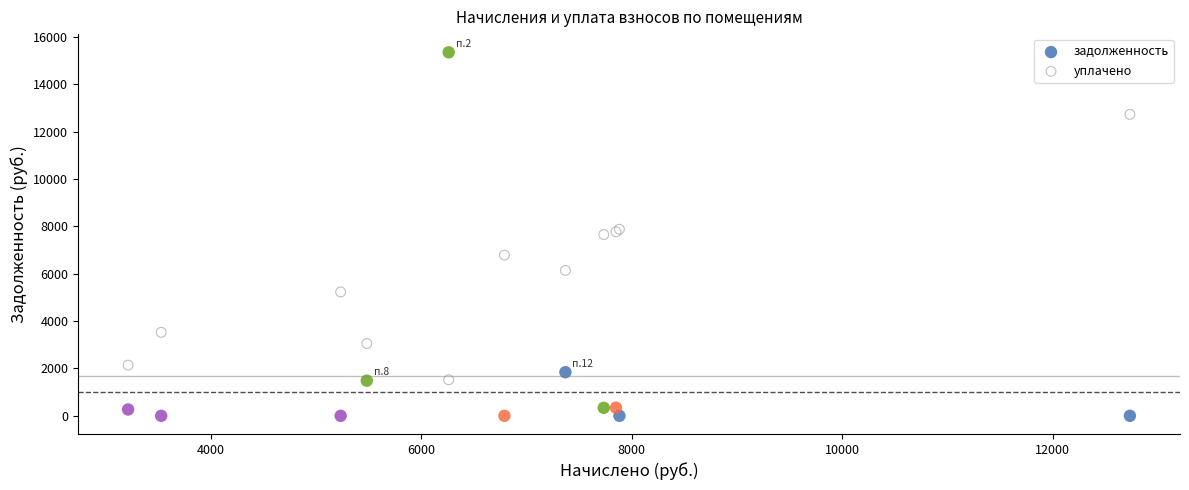

In the уплачено series, what Y value is closest to 7128?

6789.6